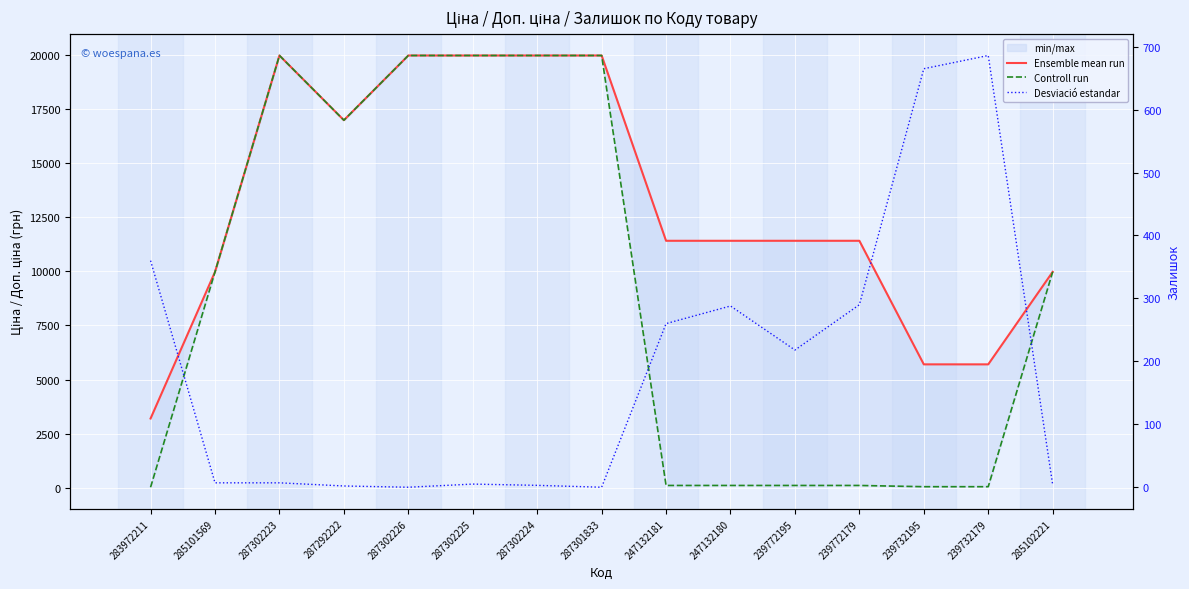

True or false: Desviació estandar has a value of 3.0 at 287302224.

True